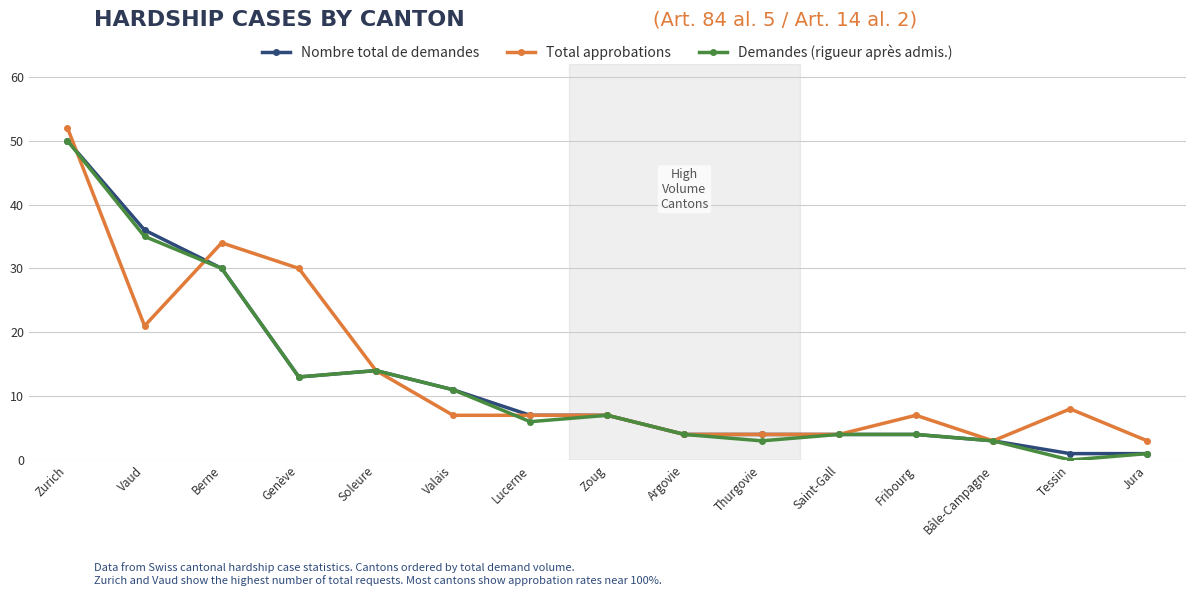

How many distinct data groups are displayed?

3